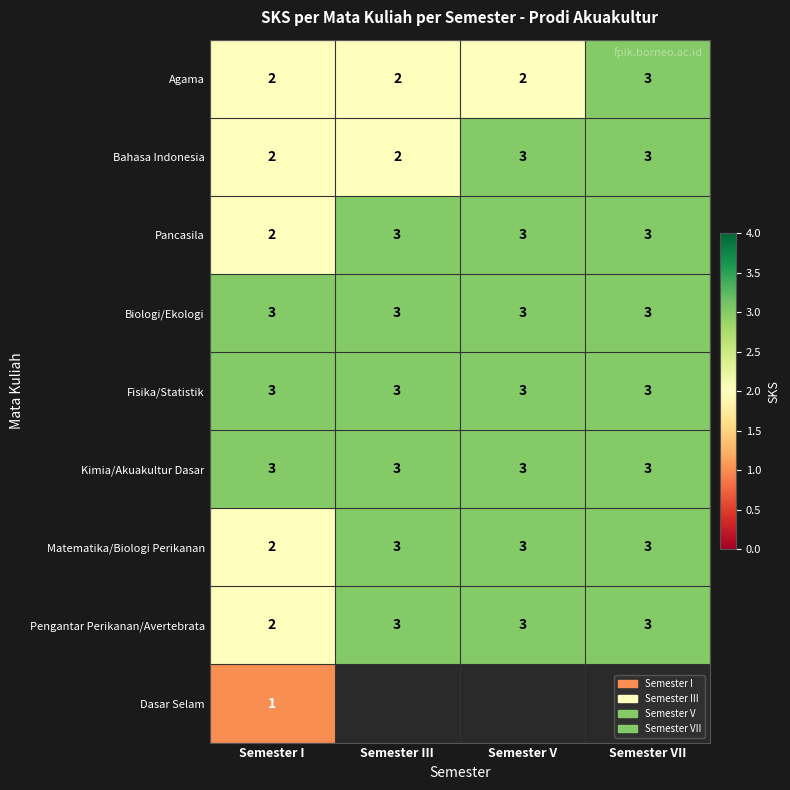

What is the sum of all Bahasa Indonesia values?

10